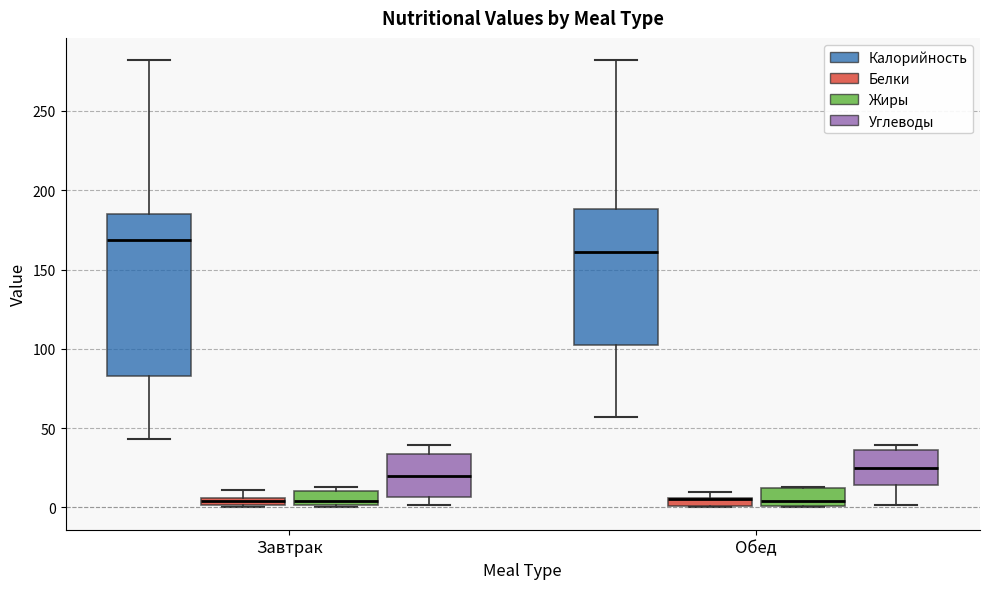

Where does the median line of the box for Обед (Жиры) sit on the y-axis? The values are not printed on the chart, so give them approximately, as read against the axis.

5